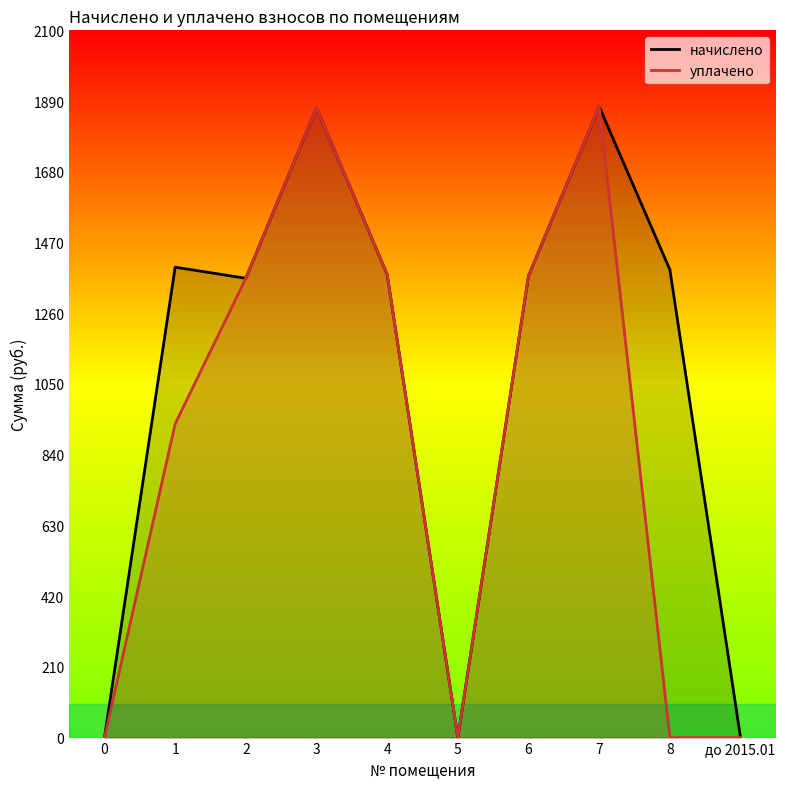

At which category is the sum across all series the highest?

7